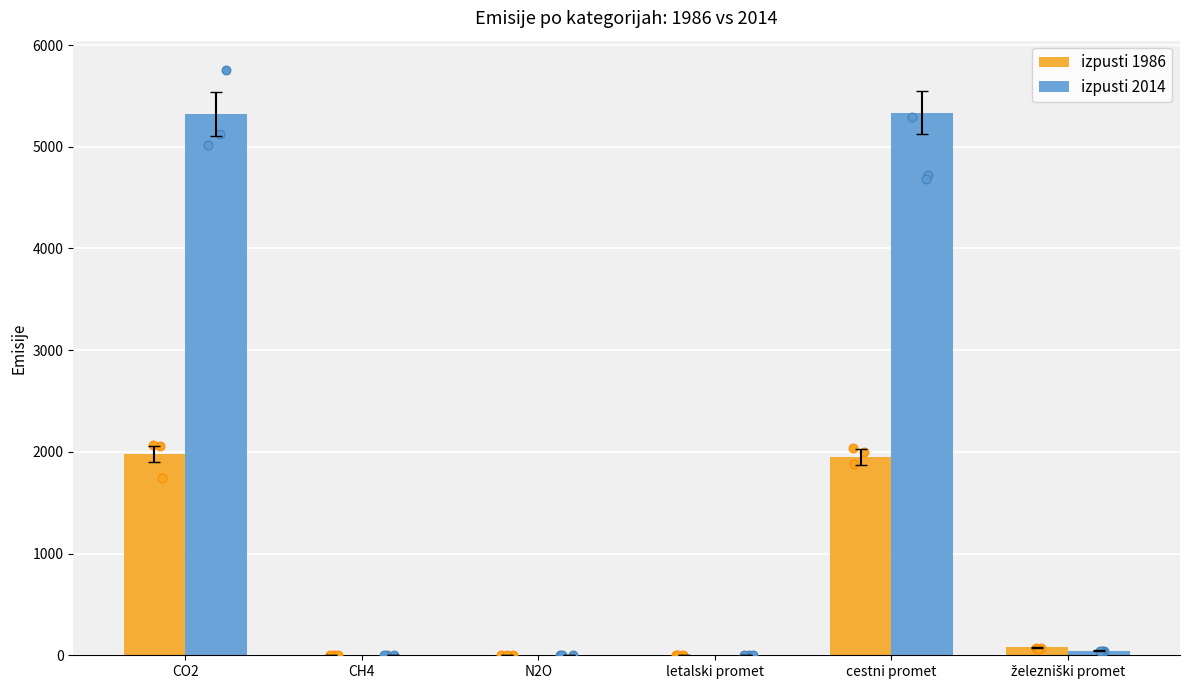

What are all the series names shown in the legend?

izpusti 1986, izpusti 2014